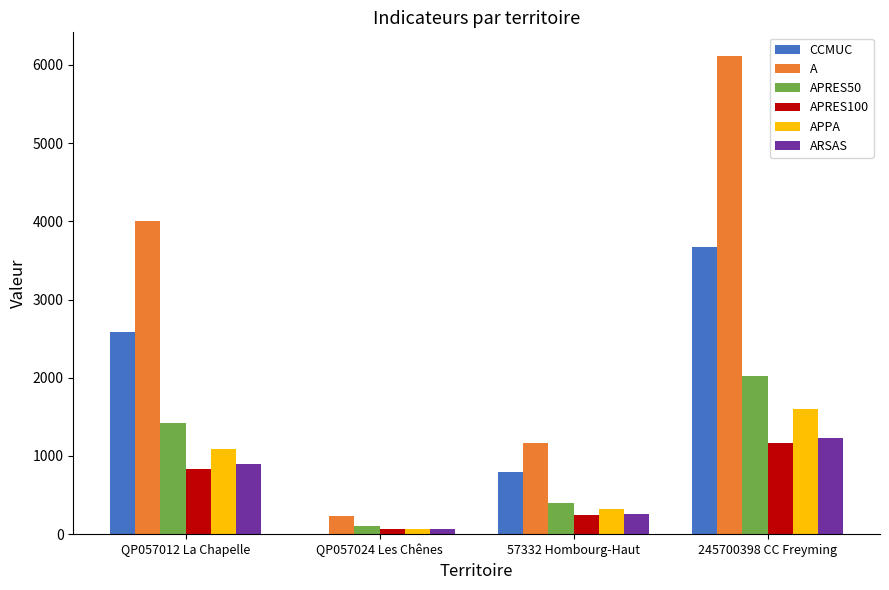

Where is ARSAS nearest to the value 650?

QP057012 La Chapelle